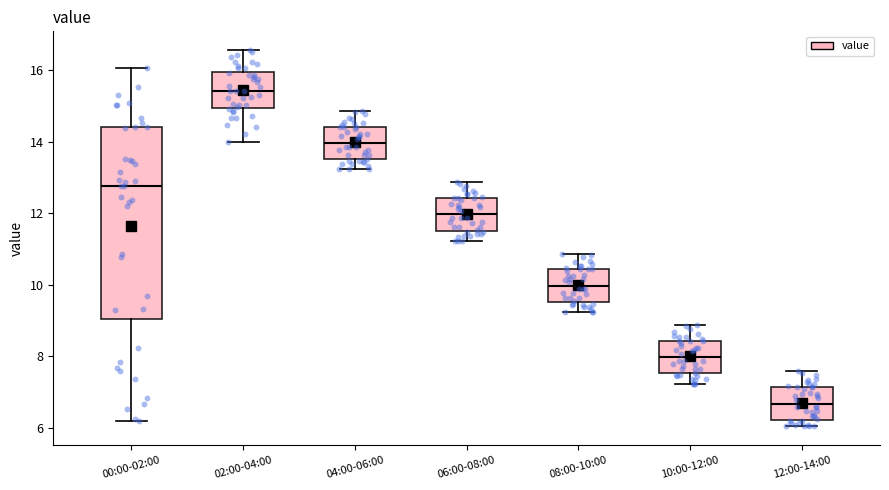

Where does the upper whisker of the box for 08:00-10:00 end on the y-axis? The values are not printed on the chart, so give them approximately, as read against the axis.

10.8